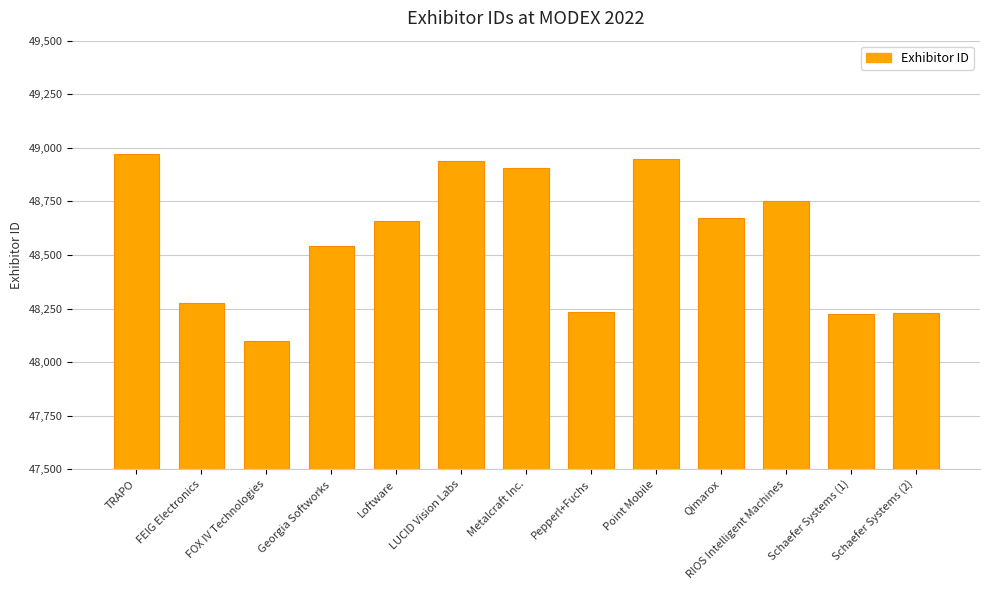

What is the minimum value shown in the chart?

48098